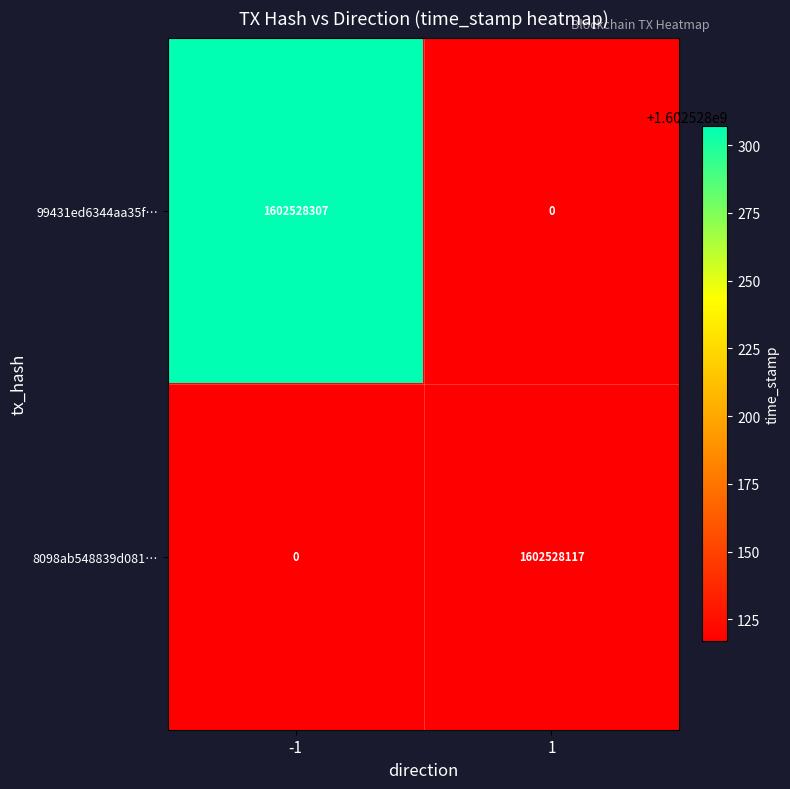

List the series in order of their peak value, highest first.

99431ed6344aa35f…, 8098ab548839d081…